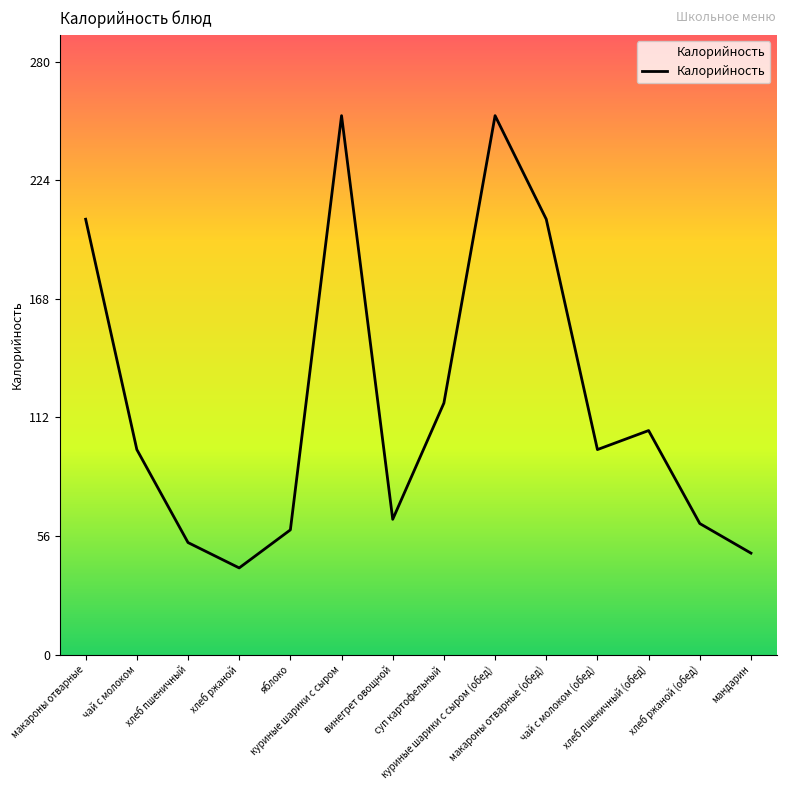

What position from the left is хлеб ржаной (обед)?

13